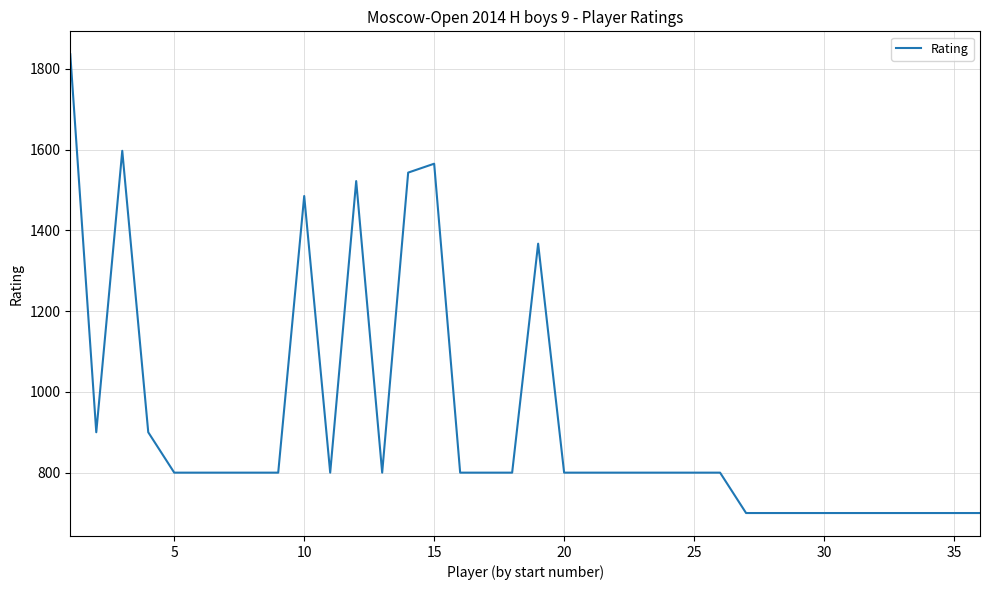

What is the difference between the maximum and minimum values?

1136